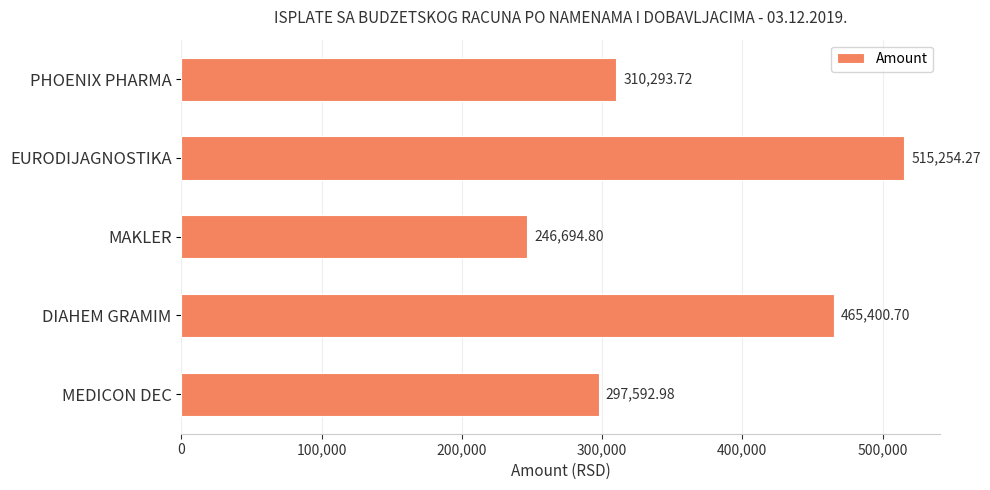

What is the minimum value shown in the chart?

246694.8